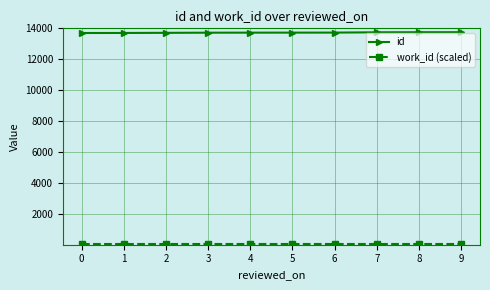

What is the highest value of the id series?

13750.0